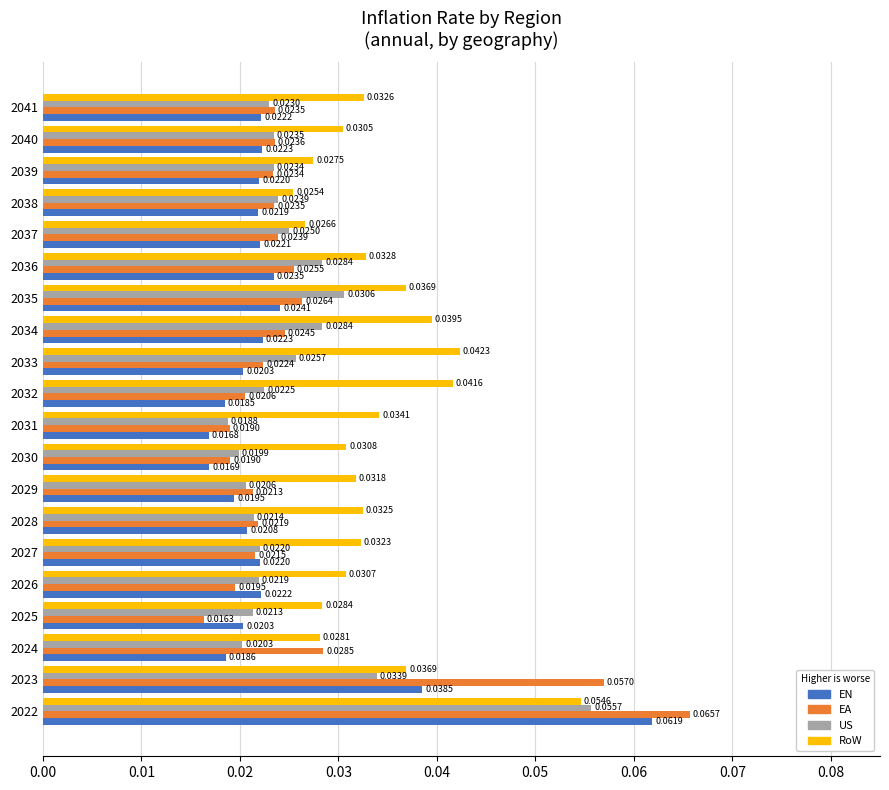

At how many categories does at least one series exceed 0?

20